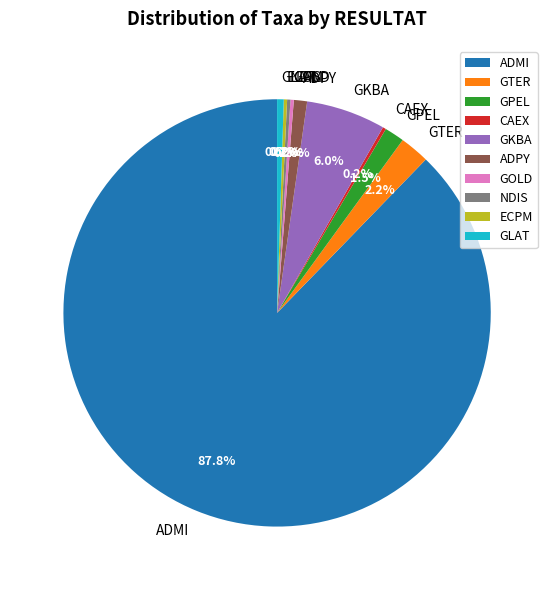

To the nearest percent, what is the average slice percentage?

10%